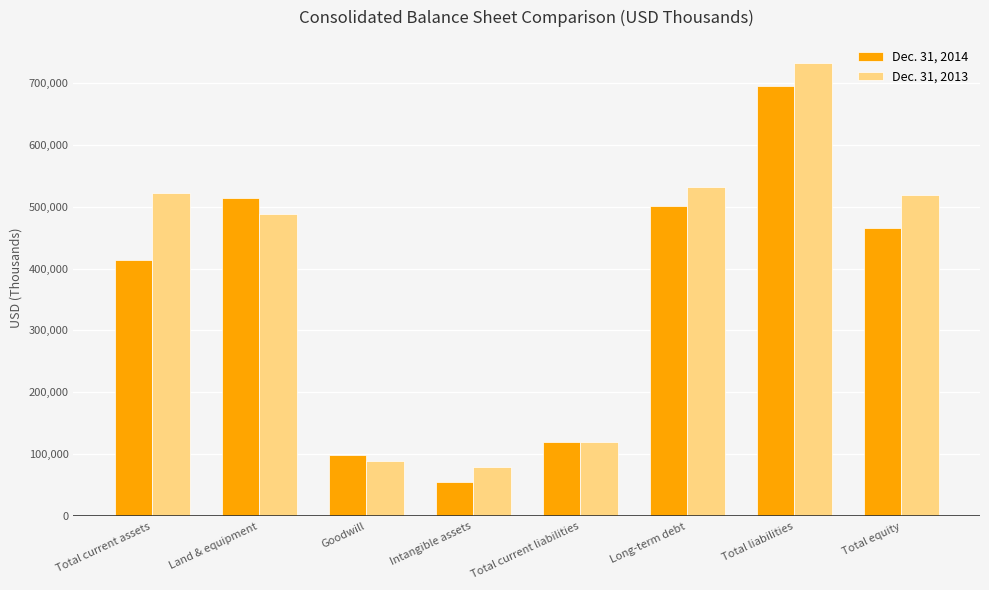

Is it true that Dec. 31, 2013 equals 119351 at Goodwill?

False